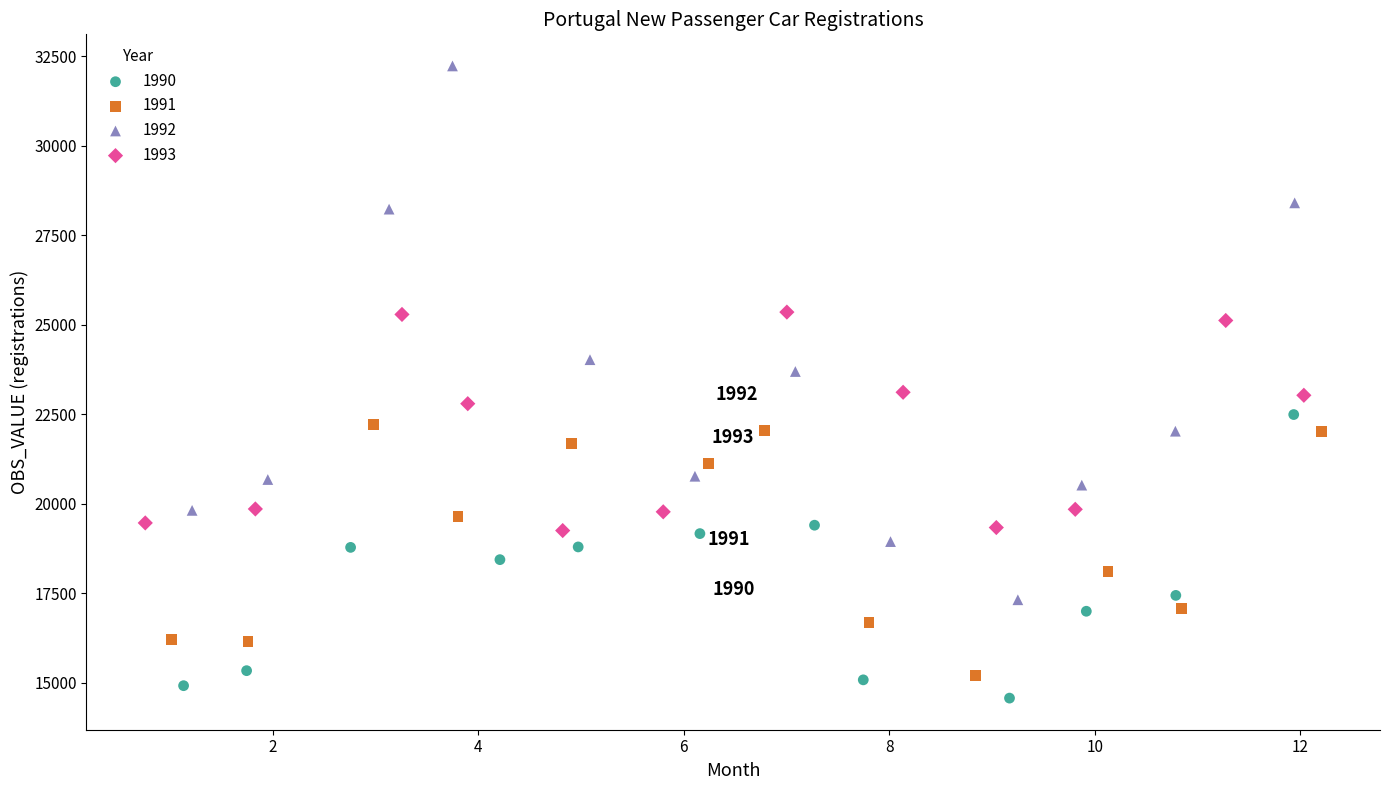

Which series contains the lowest Y value?

1990